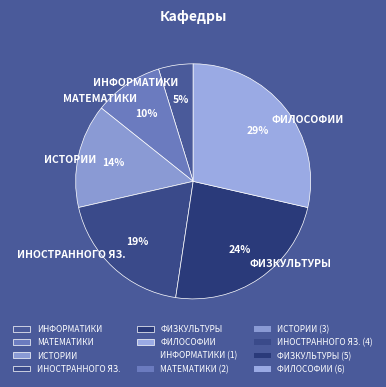

To the nearest percent, what percentage of the pie is ИНОСТРАННОГО ЯЗ.?

19%